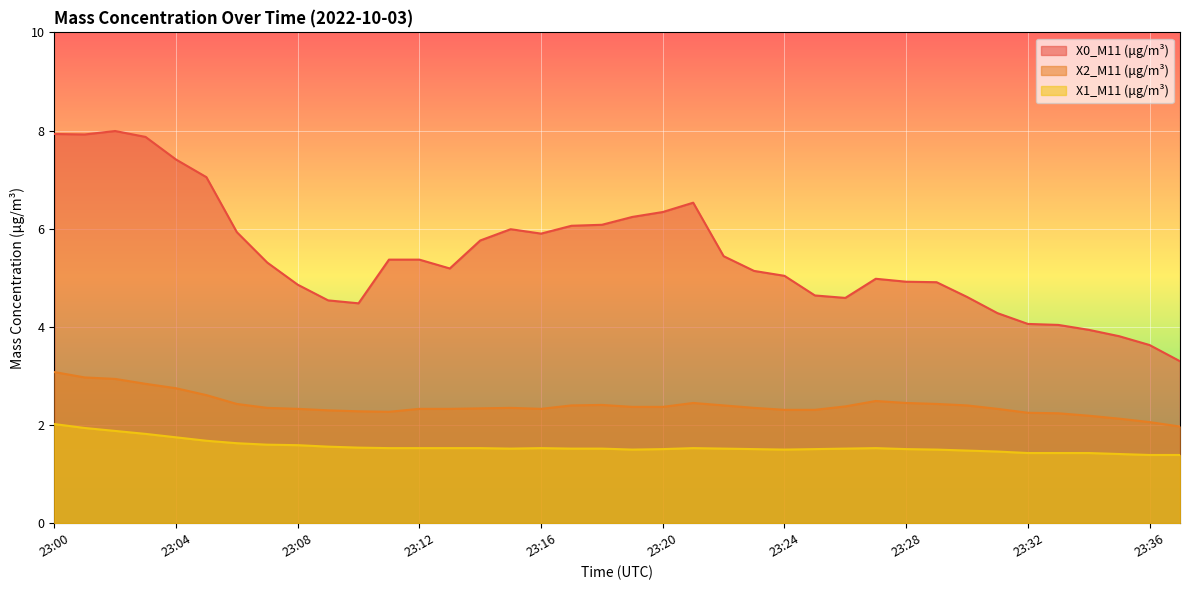

What is the lowest value of the X0_M11 (μg/m³) series?

3.3